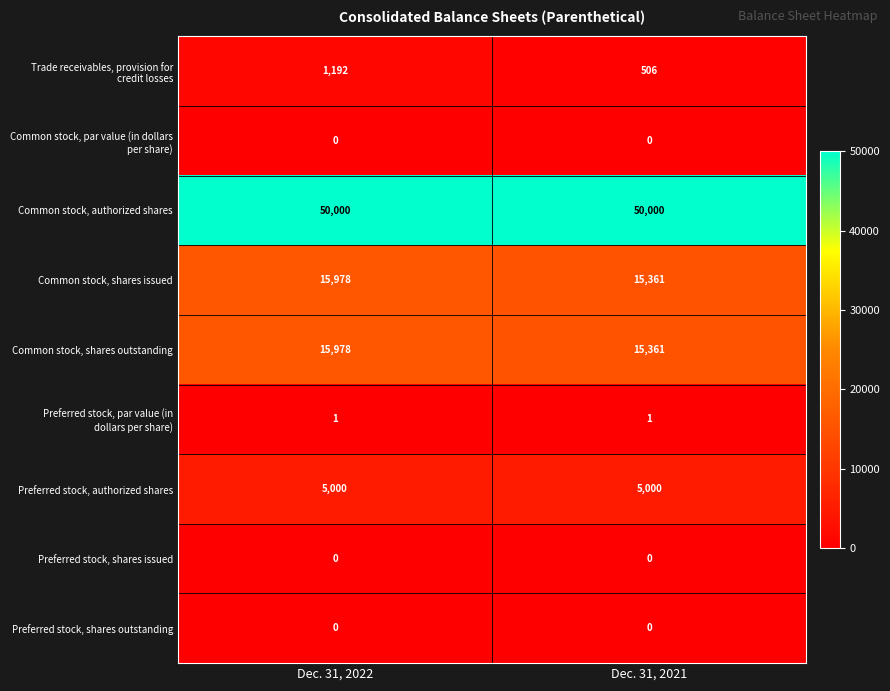

What is the average value of the Common stock, shares outstanding series?

15670